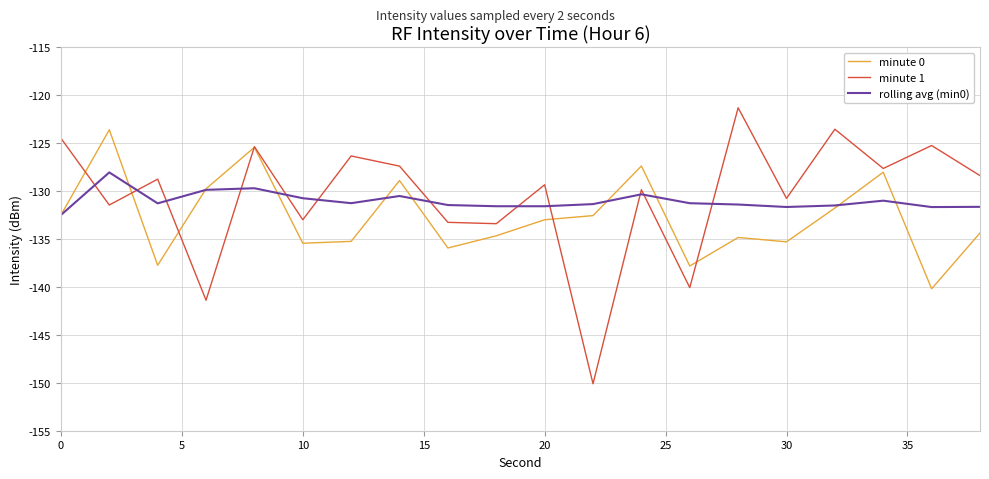

Which series ends up on top after the final intersection of minute 1 and rolling avg (min0)?

minute 1